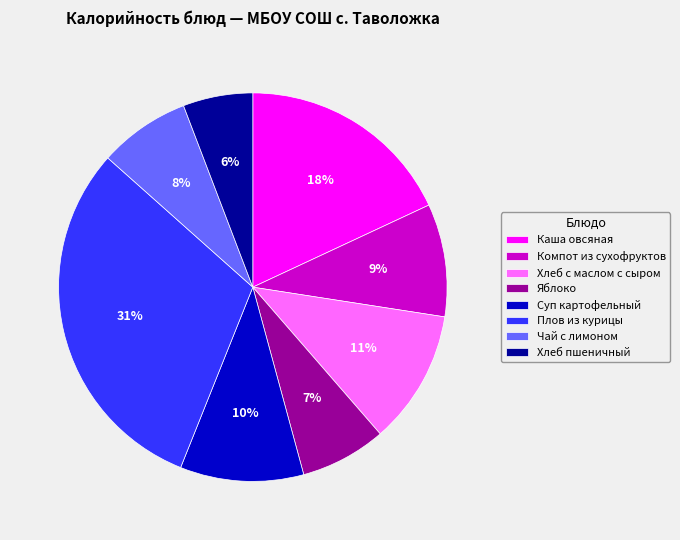

What is the ratio of the value at Суп картофельный to the value at Яблоко?

1.4